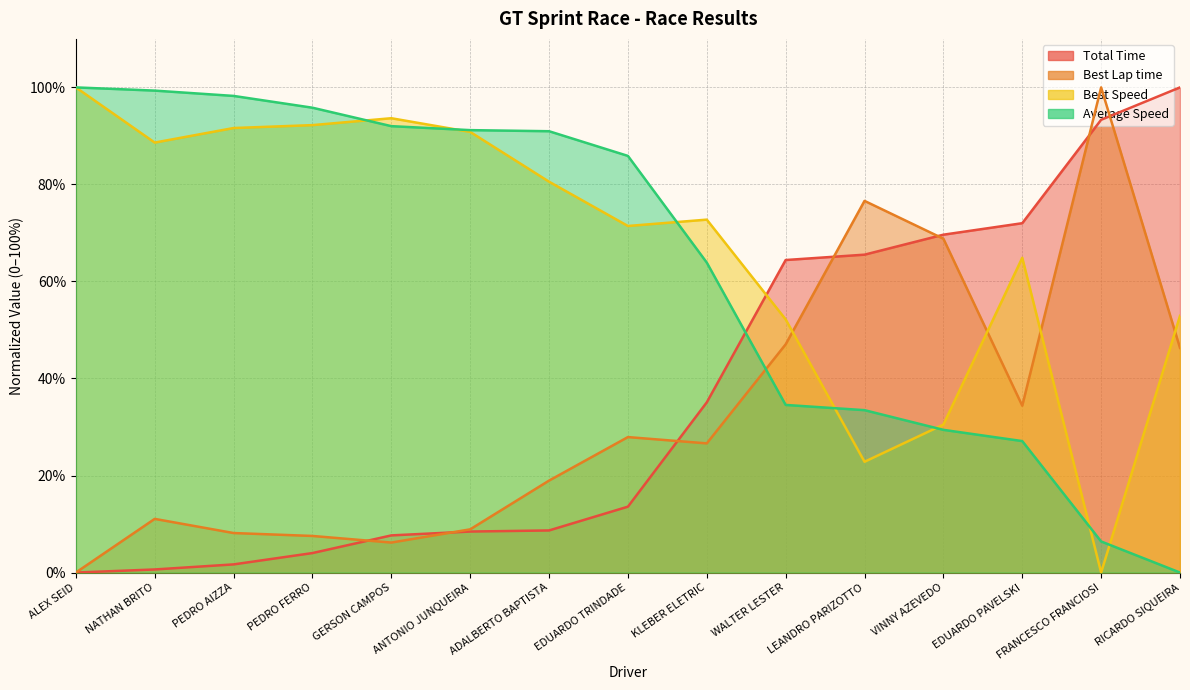

At EDUARDO PAVELSKI, list the series in order from largest to smallest.

Total Time, Best Speed, Best Lap time, Average Speed